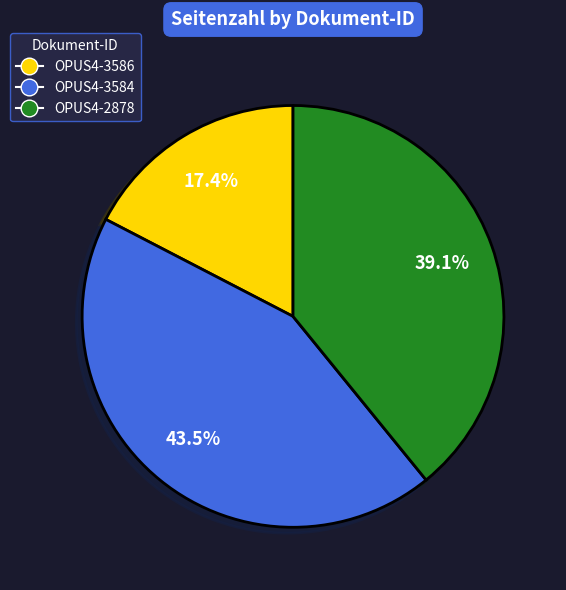

What portion of the pie excludes OPUS4-3584?

56.5%